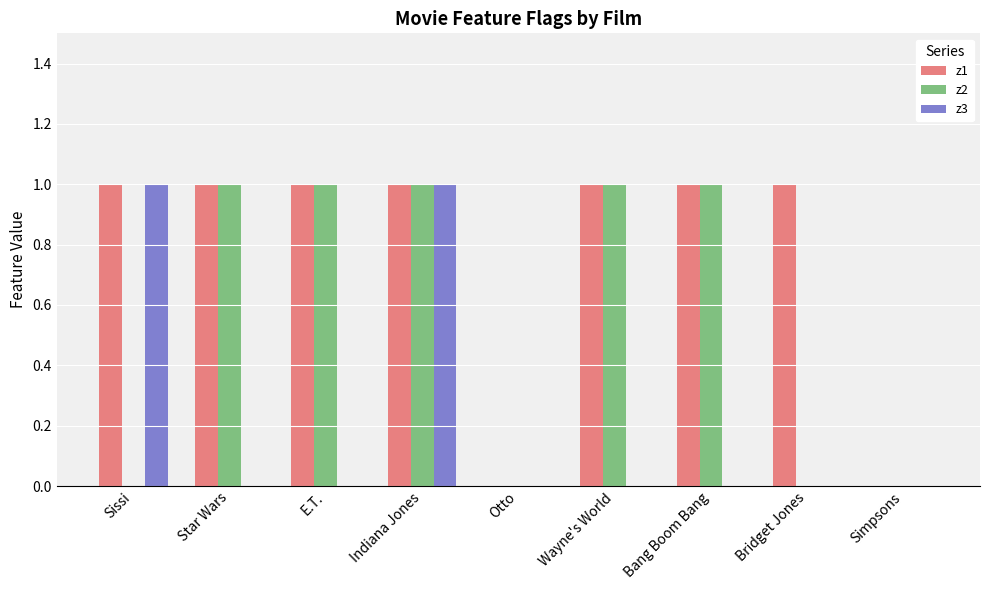

What is the sum of all z2 values?

5